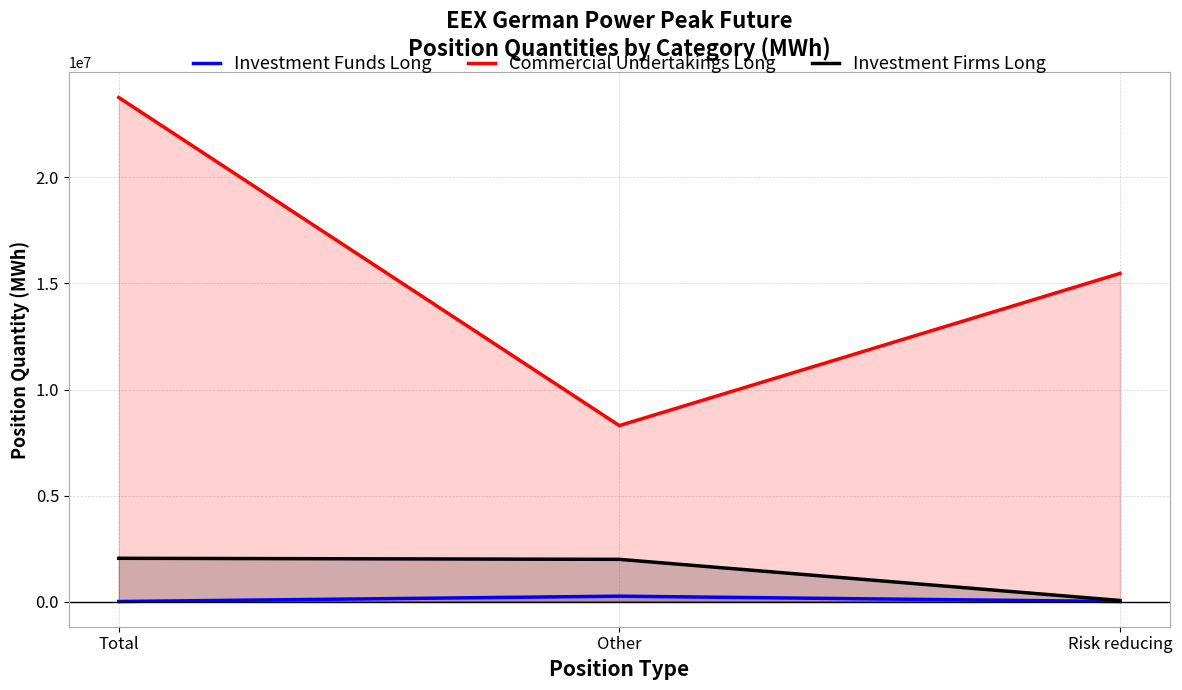

What position from the left is Risk reducing?

3